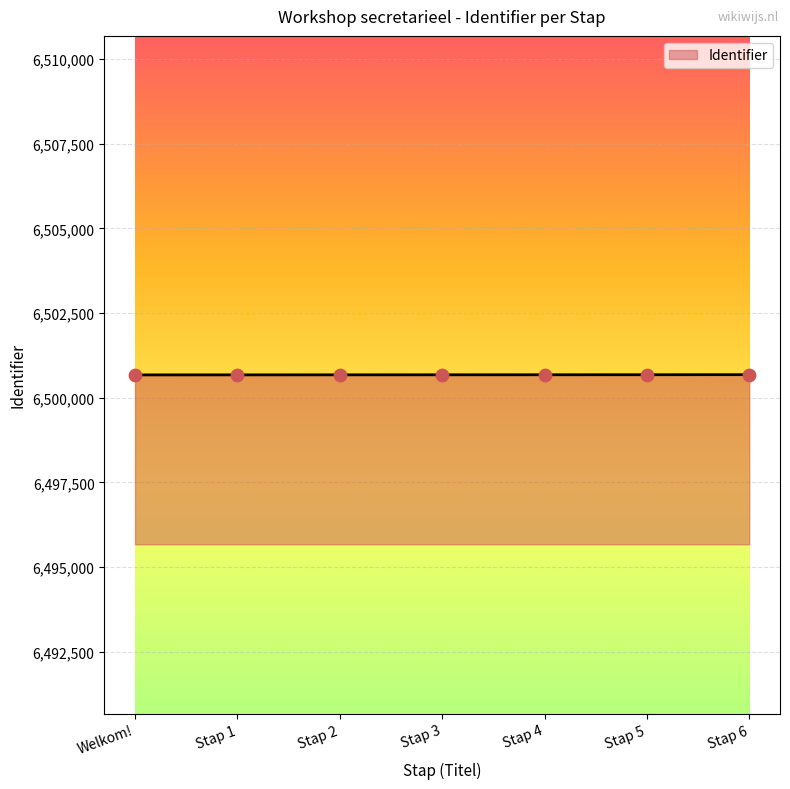

Approximately how many times larger is the value at Stap 6 compared to Welkom!?

1.0